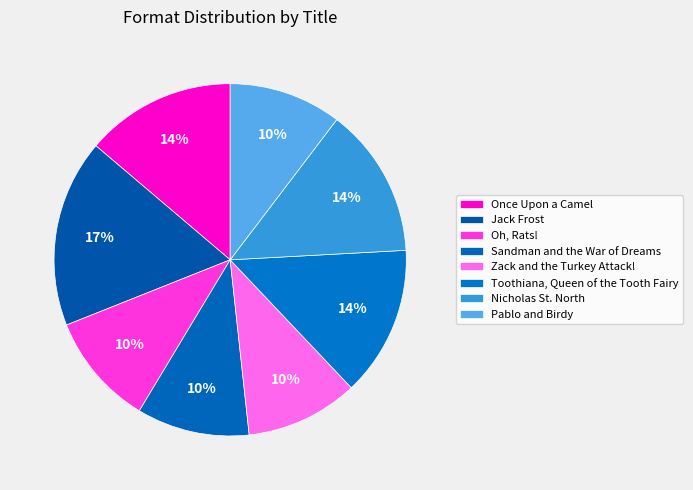

The Toothiana, Queen of the Tooth Fairy slice represents 14% of the pie. True or false?

True